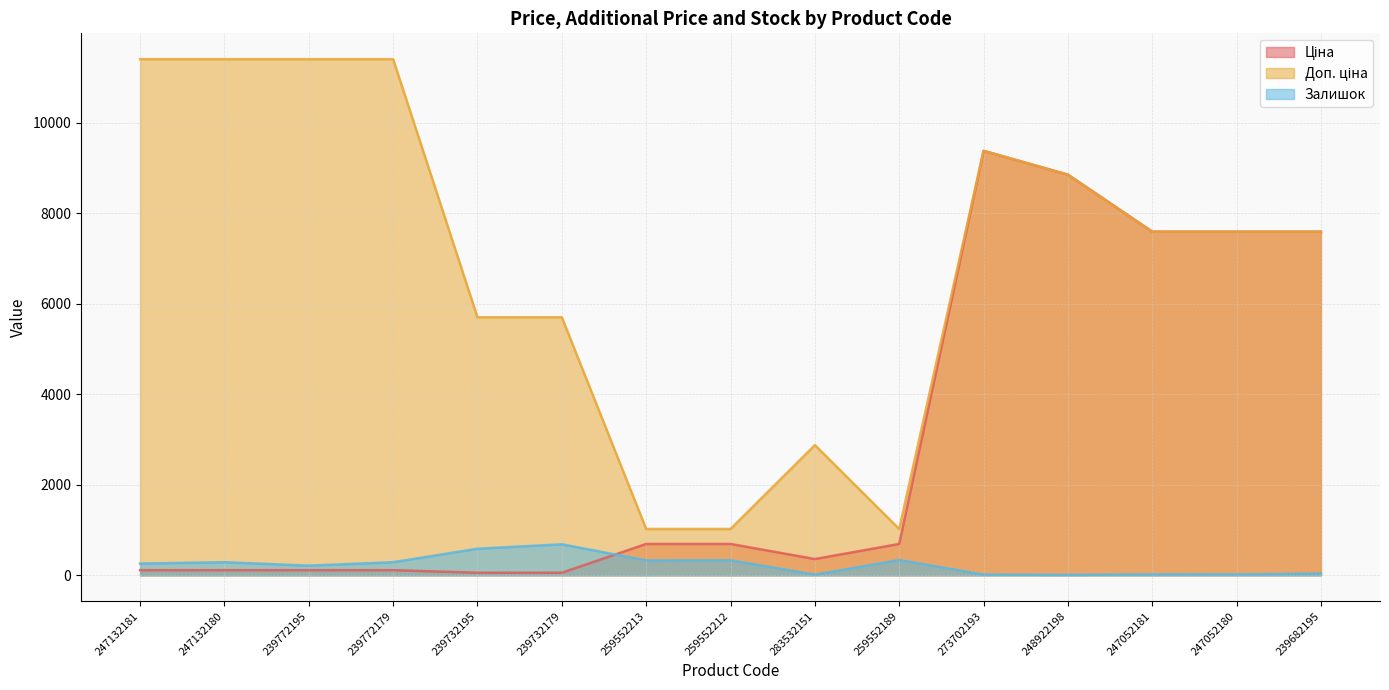

Is it true that Залишок equals 588.0 at 239732195?

True